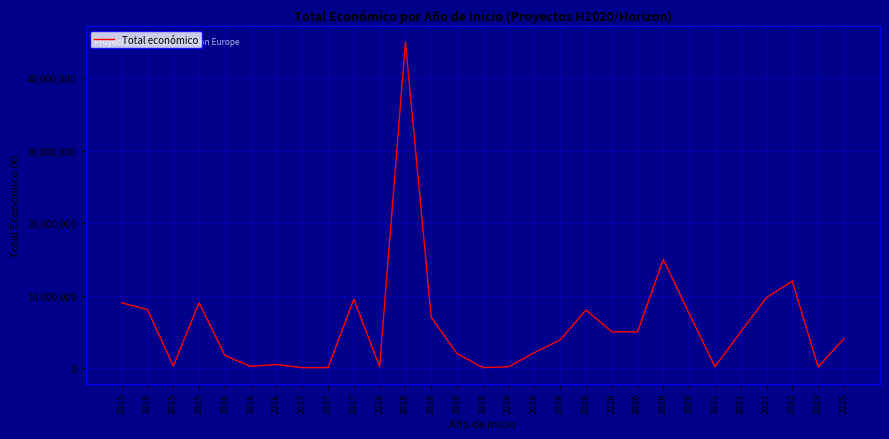

True or false: the data shows 8014100 at 2020.

True